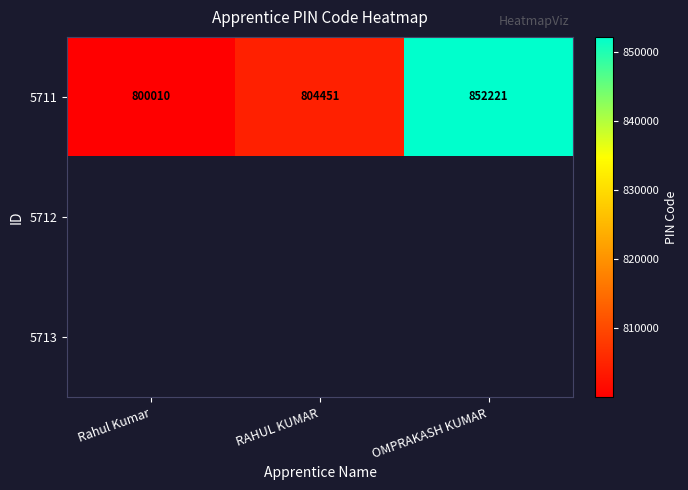

What is the difference between the maximum and minimum values in the 5711 series?

52211